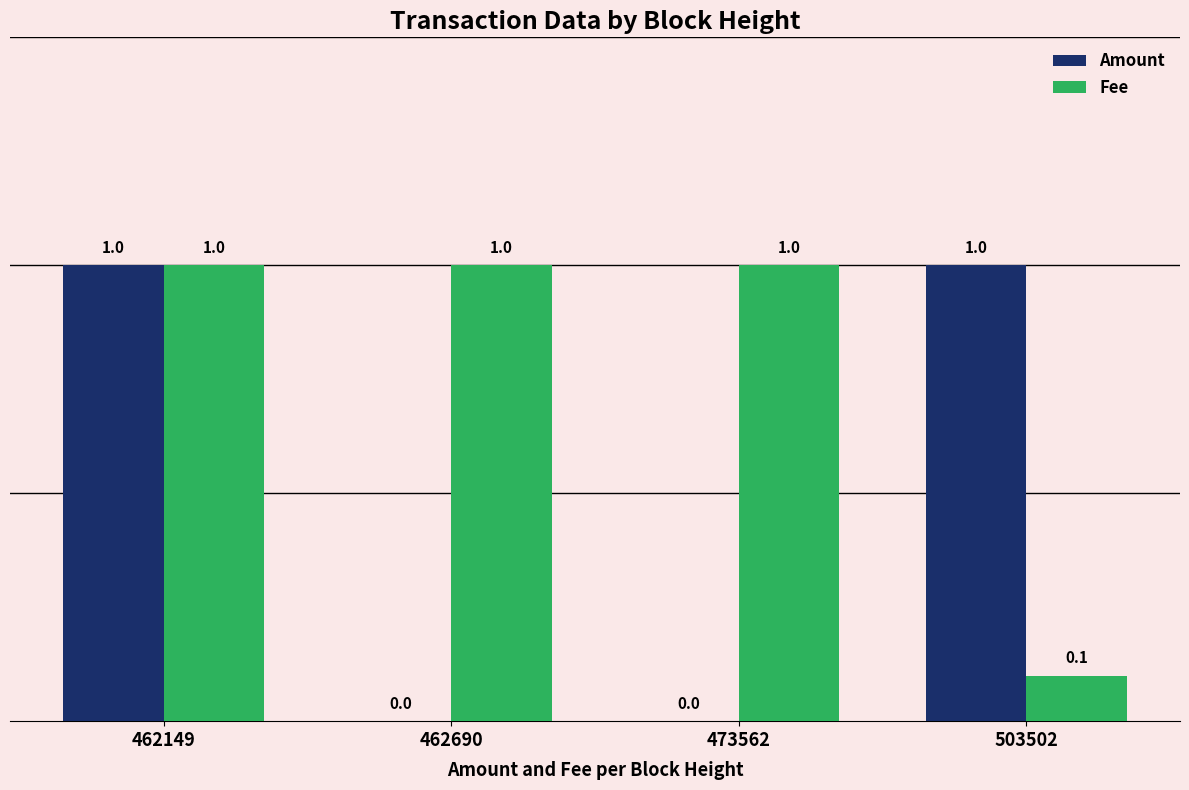

Reading right to left, what are all the values shown in this chart?

Amount: 503502=1.0	473562=0.0	462690=0.0	462149=1.0
Fee: 503502=0.1	473562=1.0	462690=1.0	462149=1.0